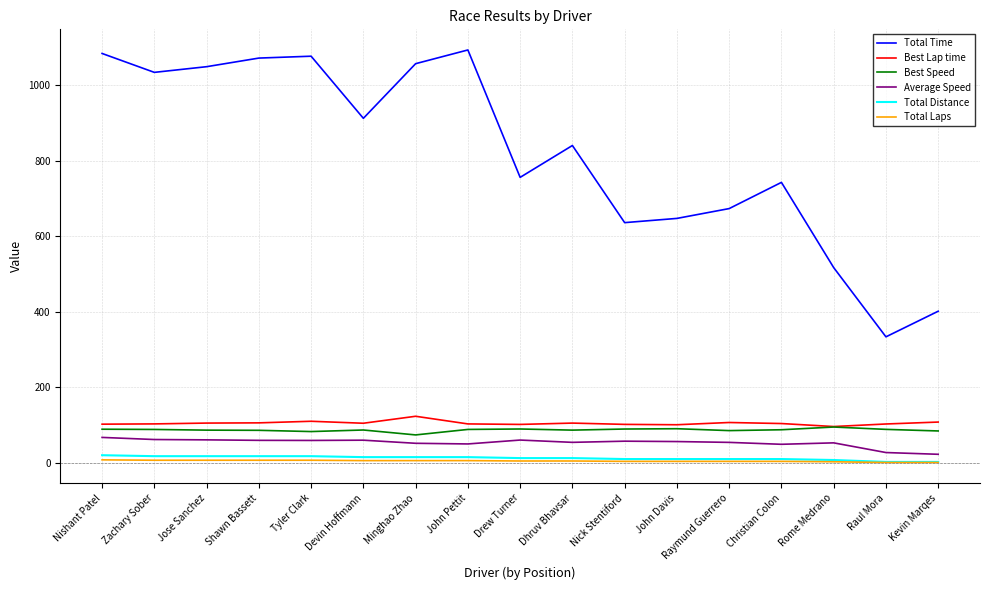

True or false: Best Lap time and Total Laps cross at least once.

False